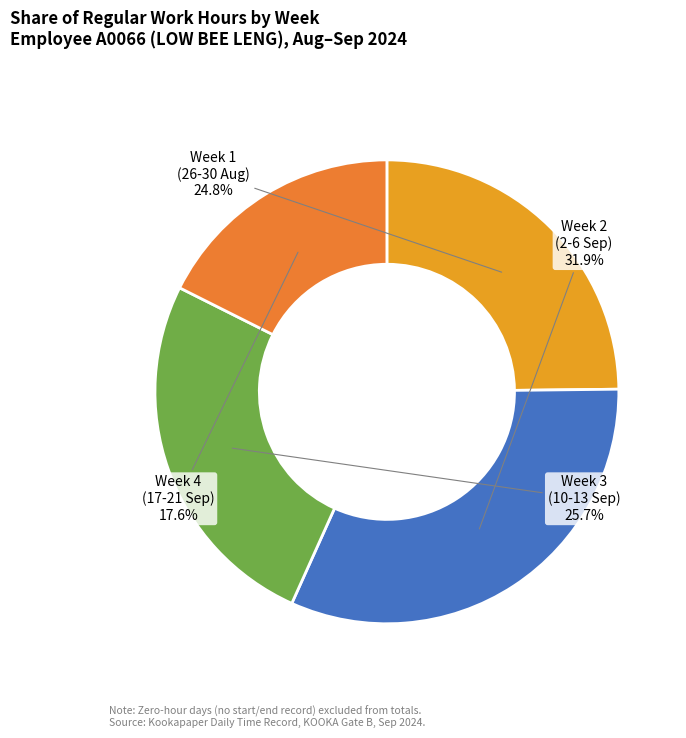

Is there a majority slice in this chart?

No